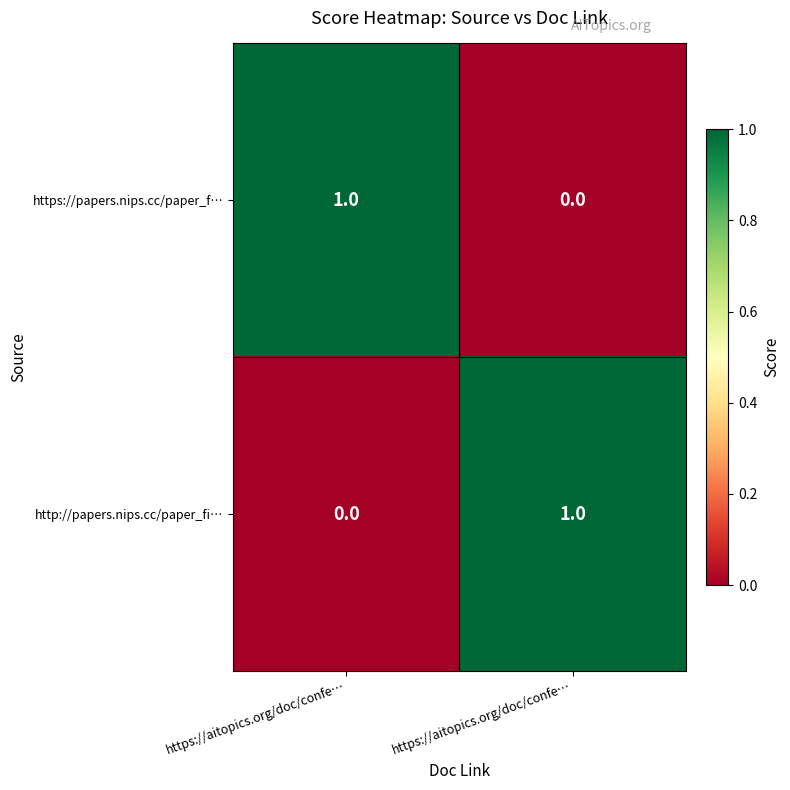

How many data points does each series have?

2